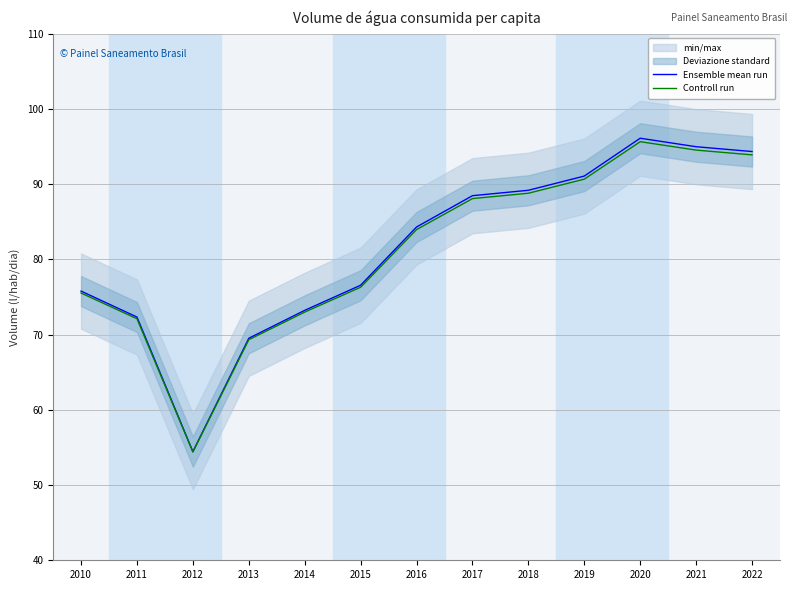

At which category is the sum across all series the highest?

2020